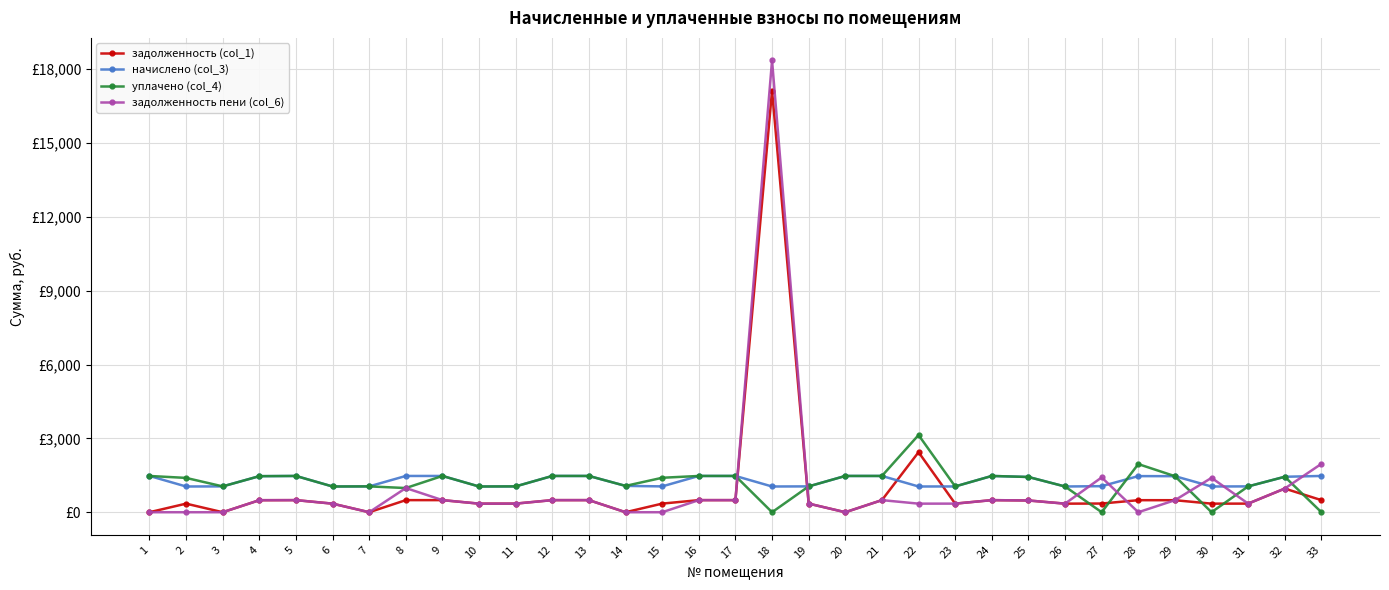

What are all the series names shown in the legend?

задолженность (col_1), начислено (col_3), уплачено (col_4), задолженность пени (col_6)